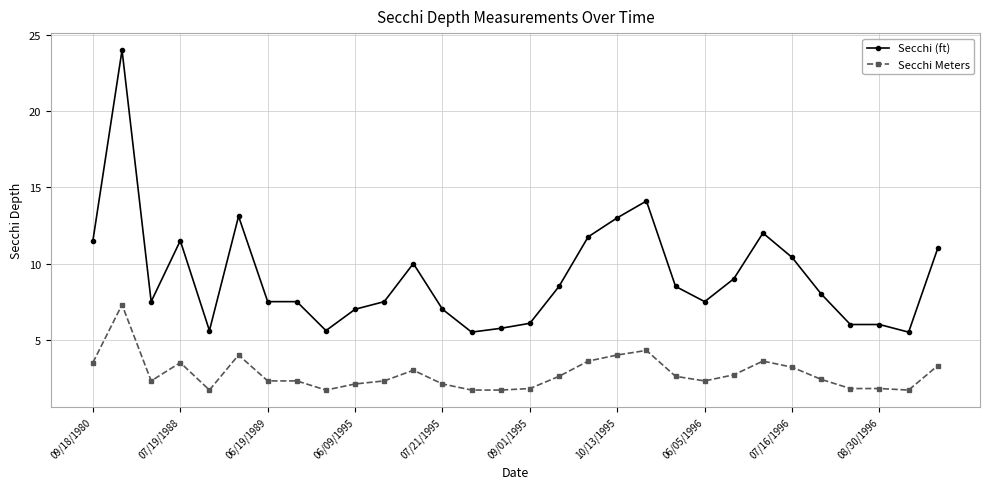

True or false: Secchi Meters and Secchi (ft) intersect in this chart.

False